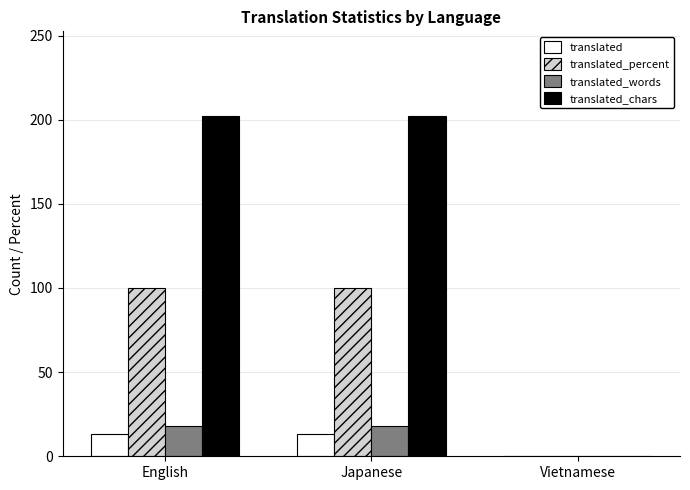

What are all the series names shown in the legend?

translated, translated_percent, translated_words, translated_chars